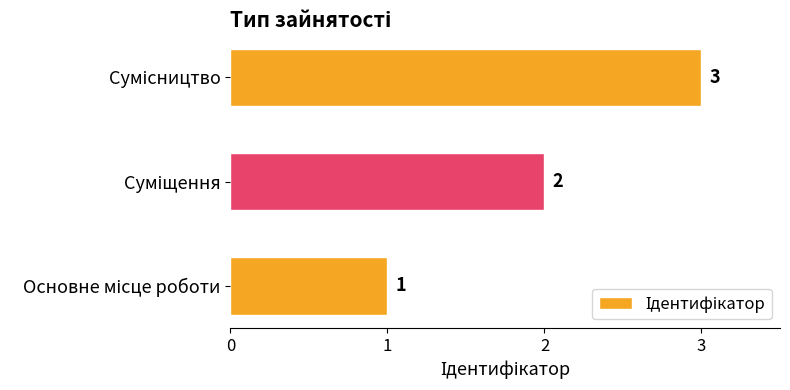

What is the greatest value displayed?

3